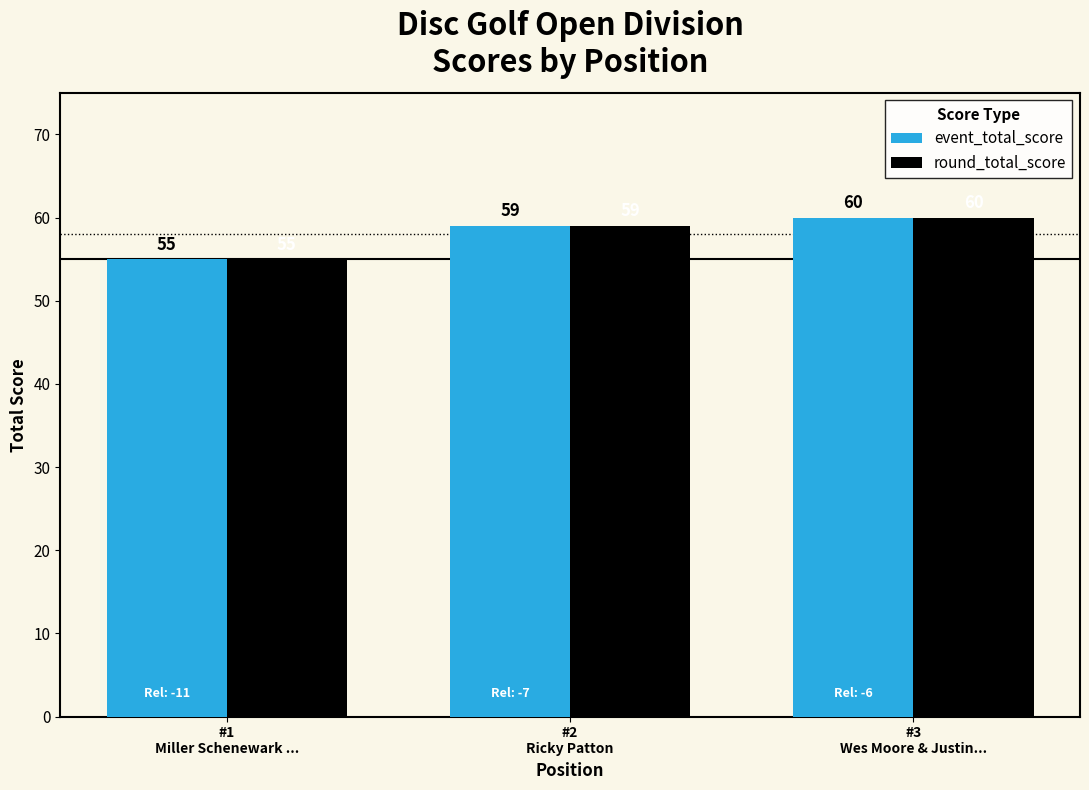

Which label corresponds to the largest value in the chart?

#3
Wes Moore & Justin...